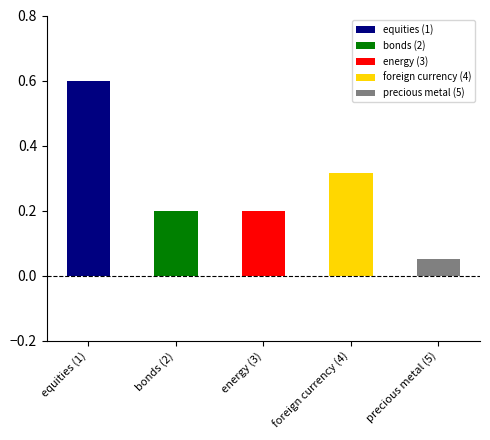

Is it true that the value at bonds (2) is 0.2?

True